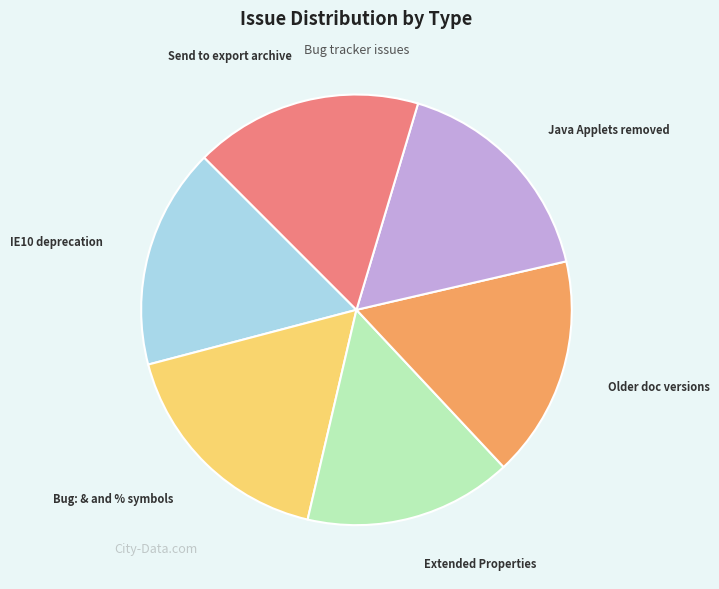

Is there a majority slice in this chart?

No